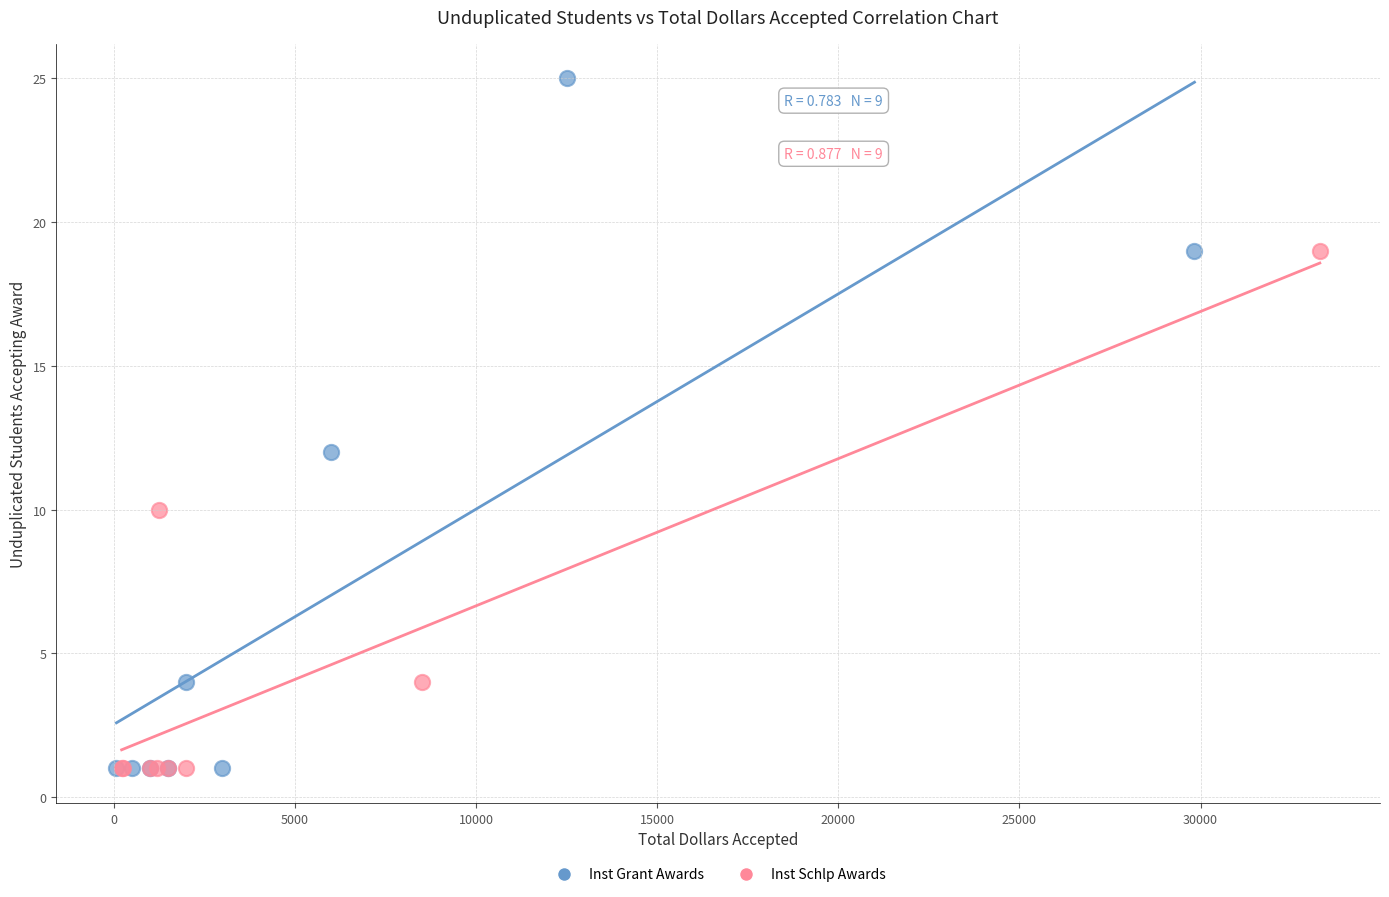

Which series contains the highest Y value?

Inst Grant Awards